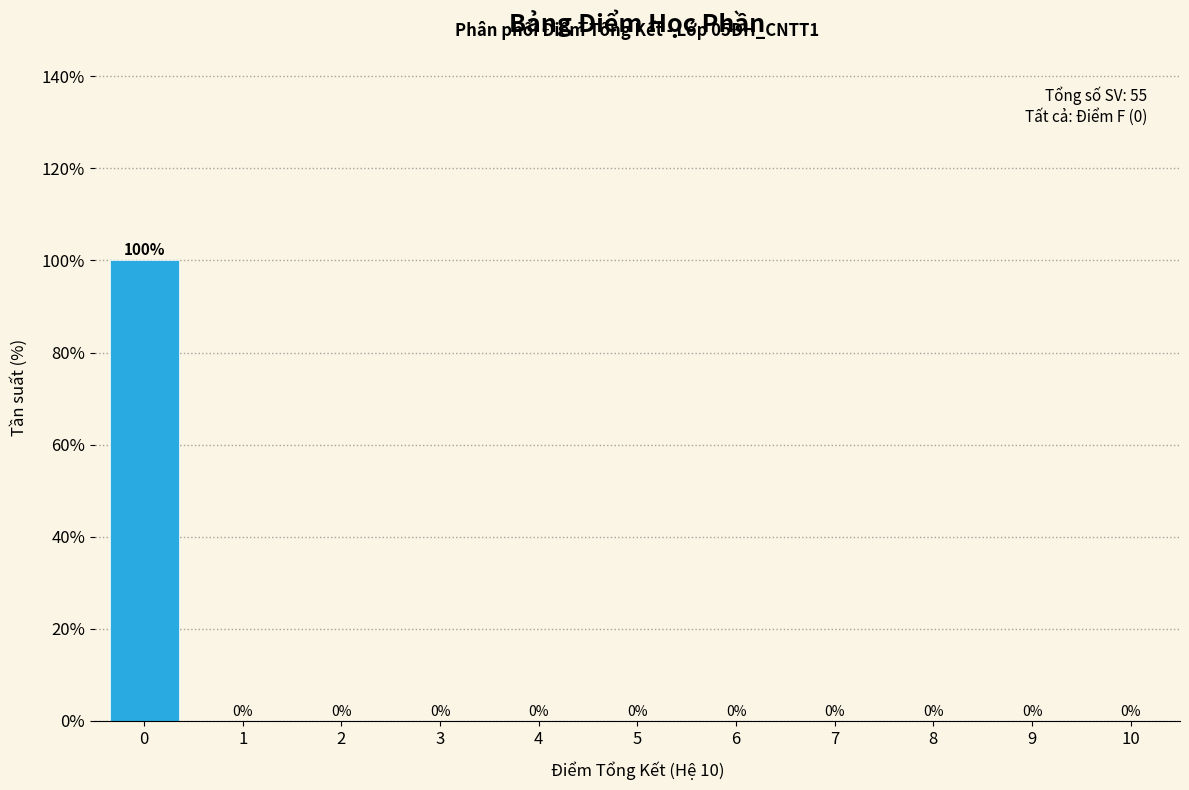

Reading left to right, list all the values displayed in this chart.

0=100	1=0	2=0	3=0	4=0	5=0	6=0	7=0	8=0	9=0	10=0